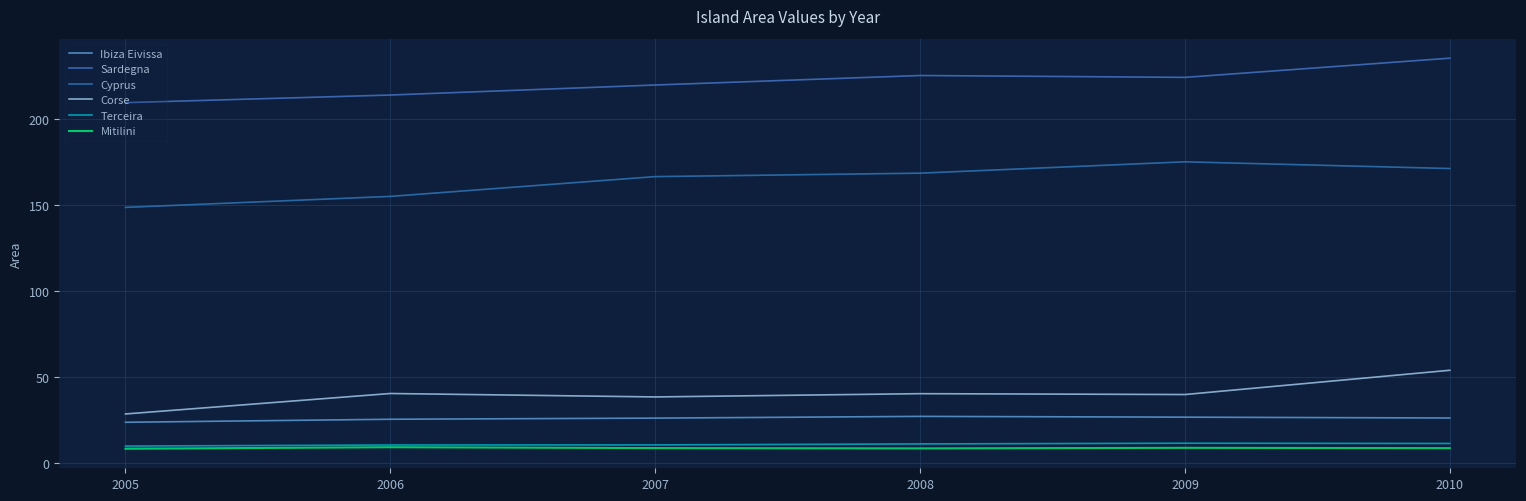

Does the chart display data point markers on the line(s)?

No